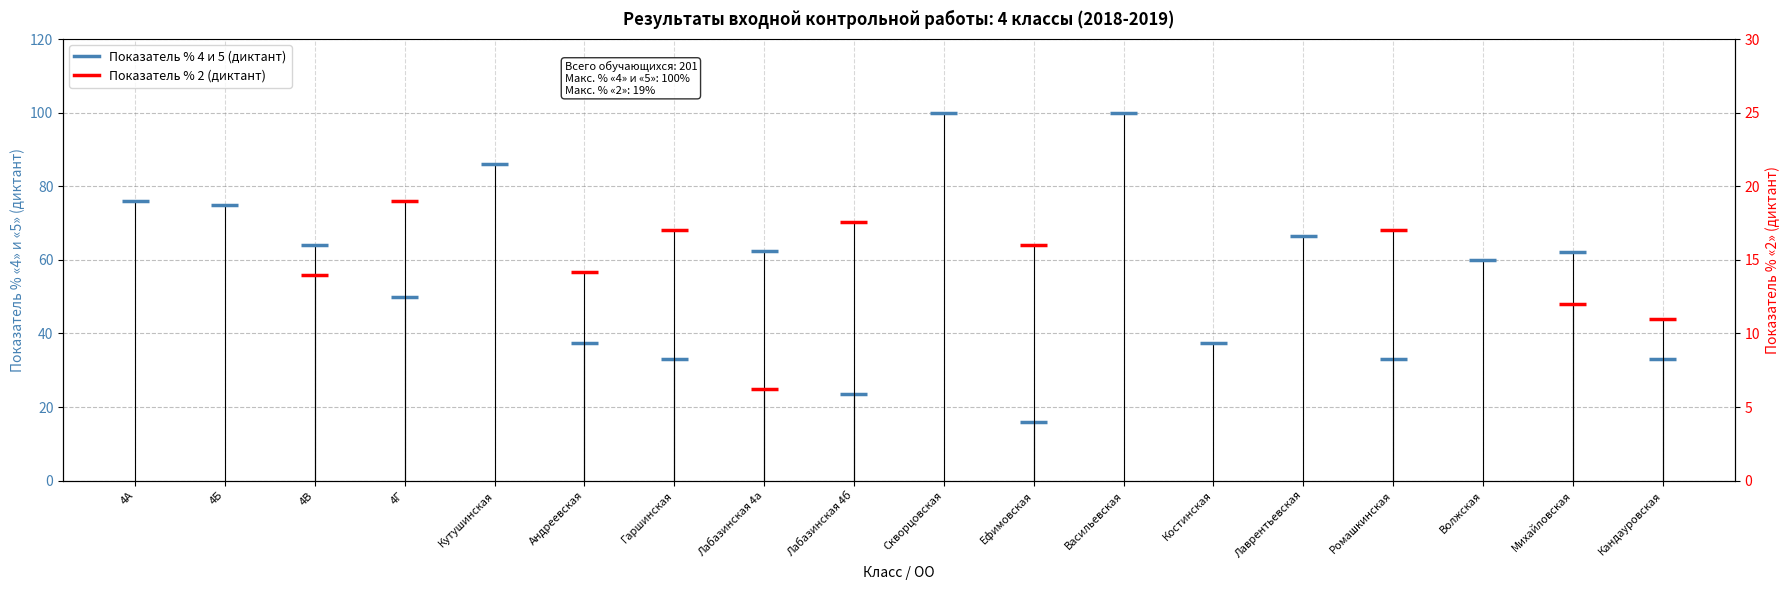

Does the chart display data point markers on the line(s)?

No